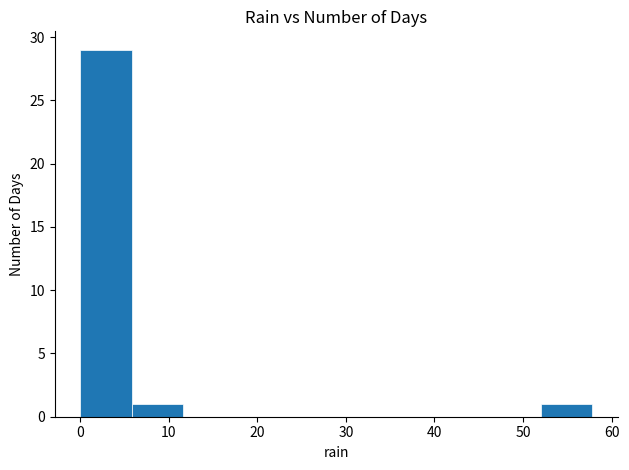

Reading left to right, list every bar in this chart as the range it spans on the x-axis followed by its height. Neither the bar edges nor the heights are printed on the chart, so give them approximately, as read against the axes.

0 to 6: 29
6 to 12: 1
12 to 17: 0
17 to 23: 0
23 to 29: 0
29 to 35: 0
35 to 40: 0
40 to 46: 0
46 to 52: 0
52 to 58: 1